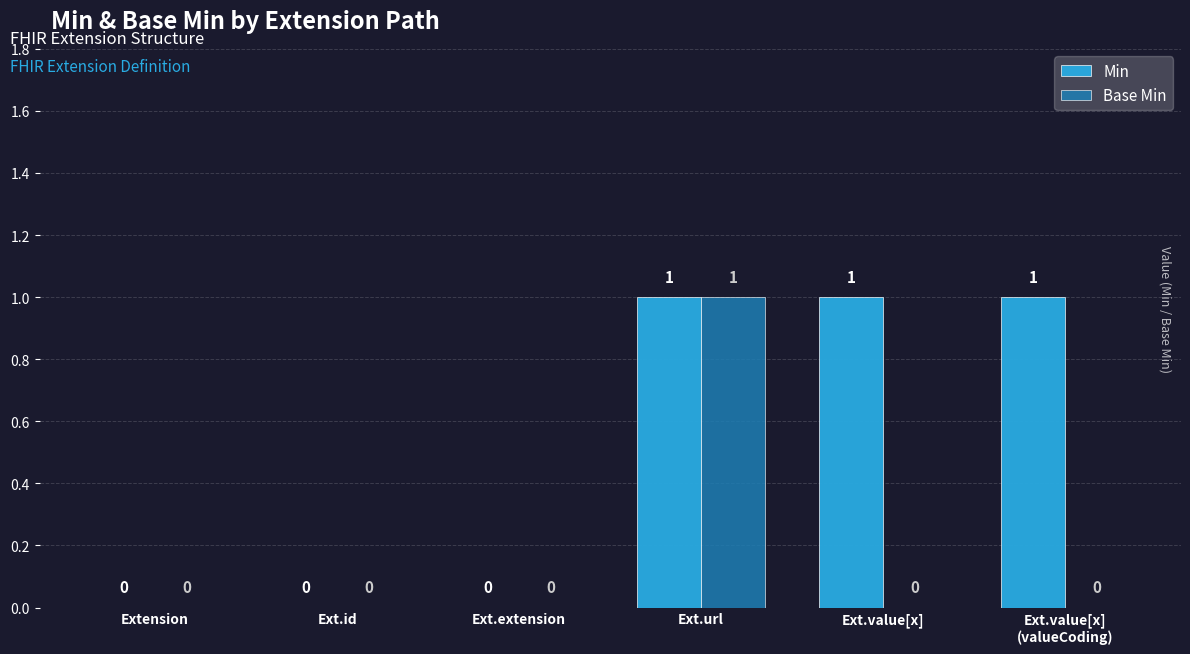

At which category is the sum across all series the highest?

Ext.url